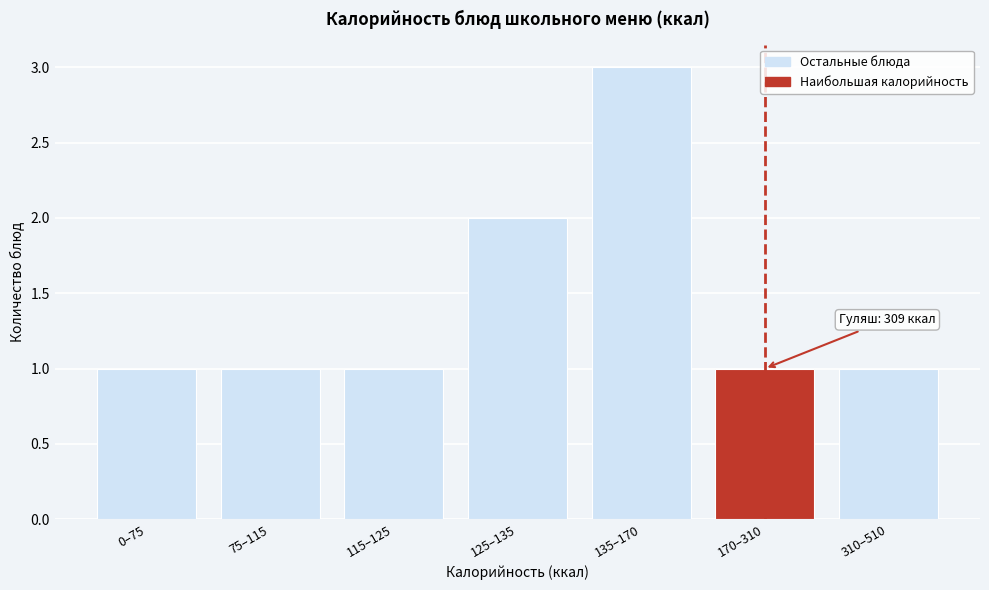

Reading left to right, extract all data points from this chart.

0–75=1	75–115=1	115–125=1	125–135=2	135–170=3	170–310=1	310–510=1